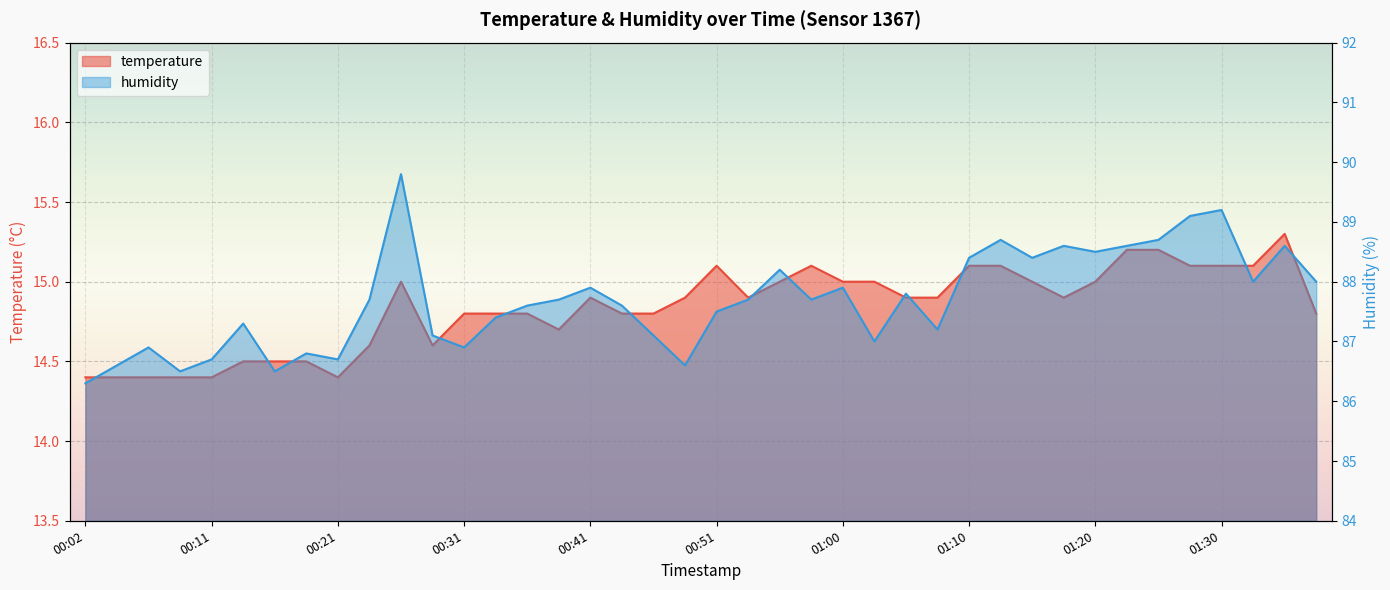

What is the approximate value of temperature at 00:24?

14.6